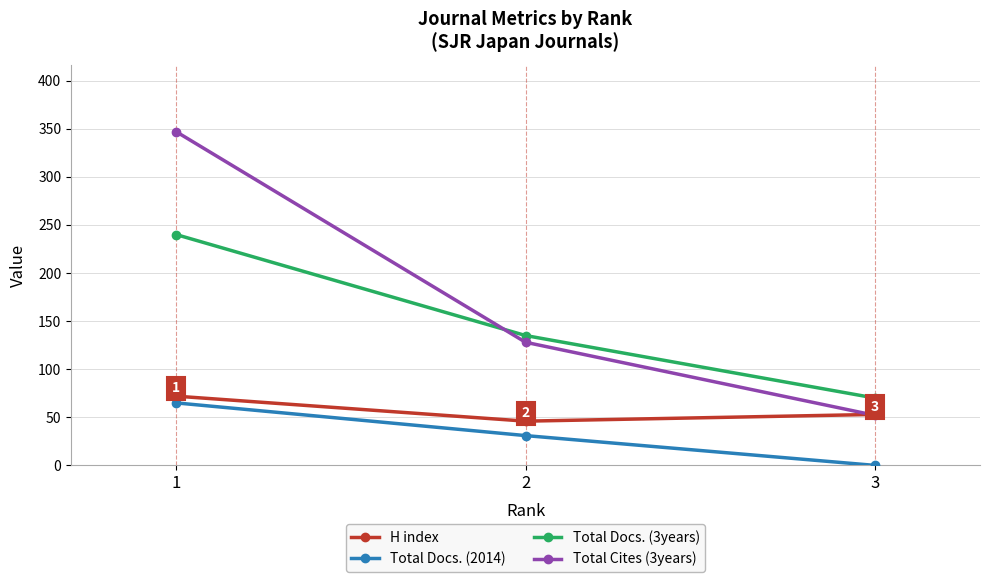

Between 2 and 3, which series saw the biggest shift?

Total Cites (3years)